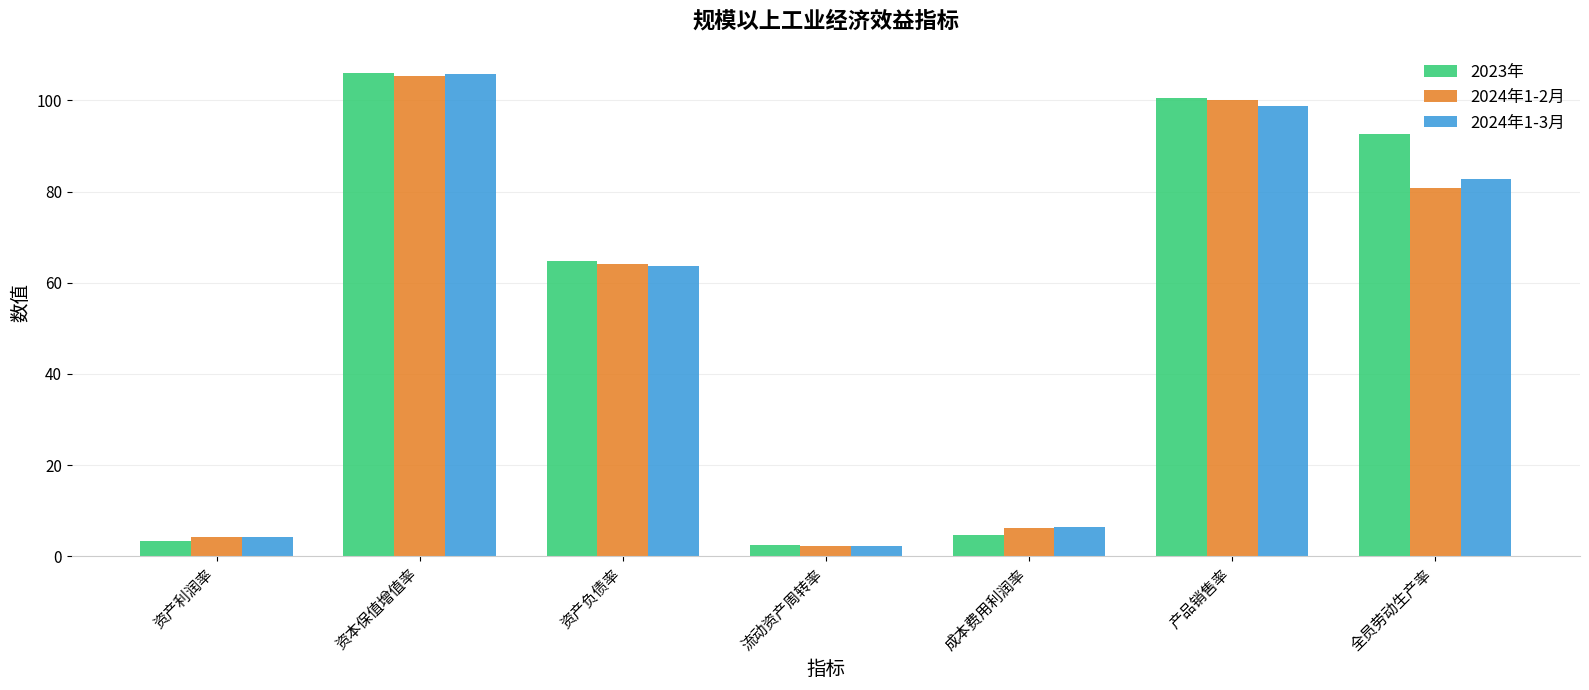

At how many categories does at least one series exceed 7?

4